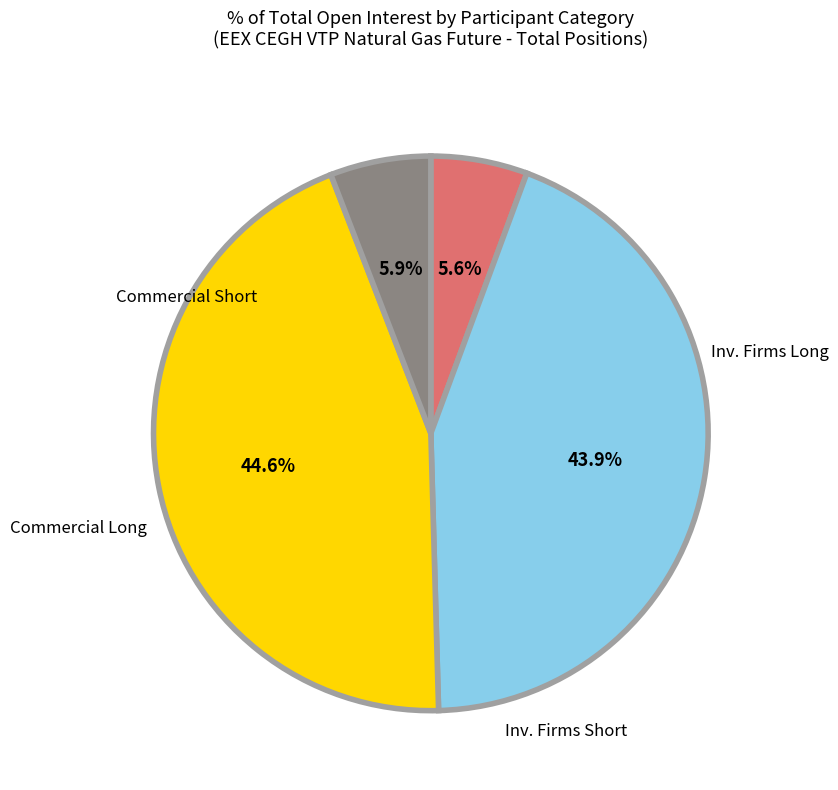

Does any single category account for the majority?

No